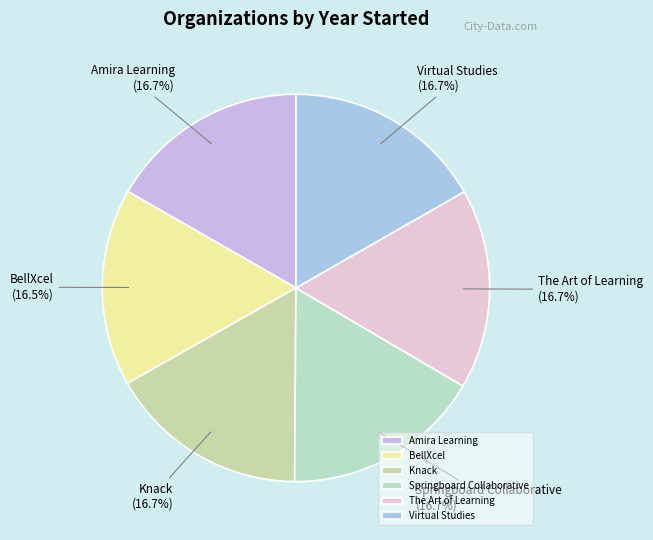

The Amira Learning slice represents 2% of the pie. True or false?

False